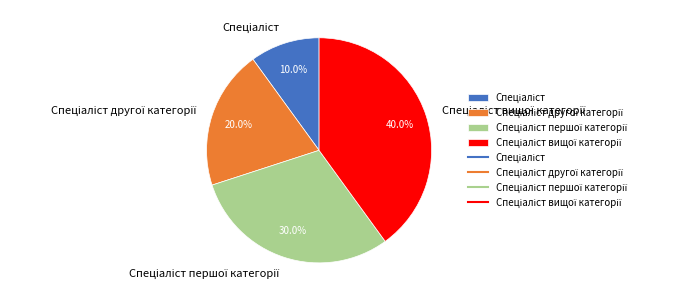

Is there a majority slice in this chart?

No